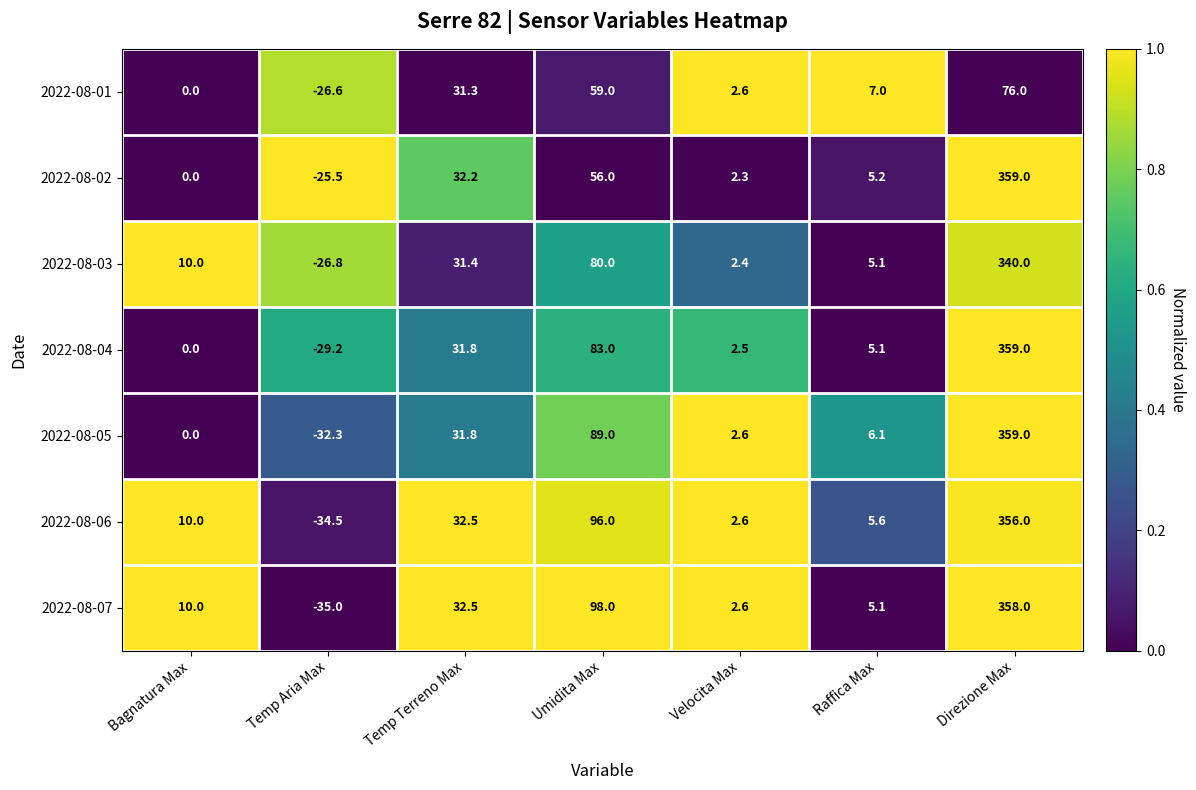

What is the sum of all 2022-08-03 values?

442.1